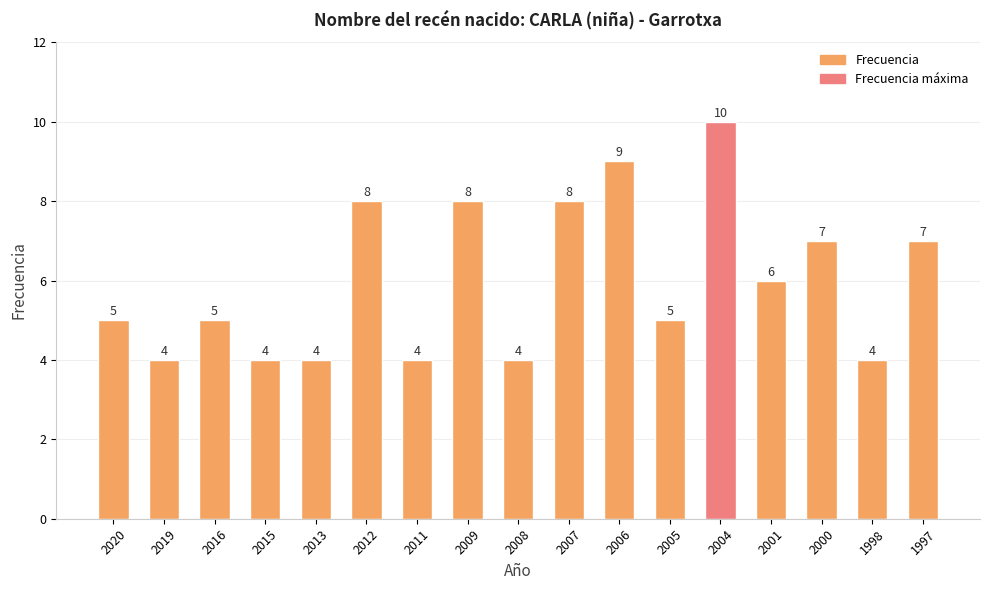

Which label corresponds to the largest value in the chart?

2004